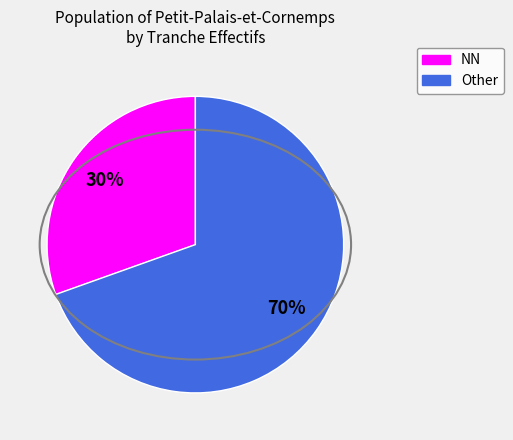

How many slices are in this pie chart?

2